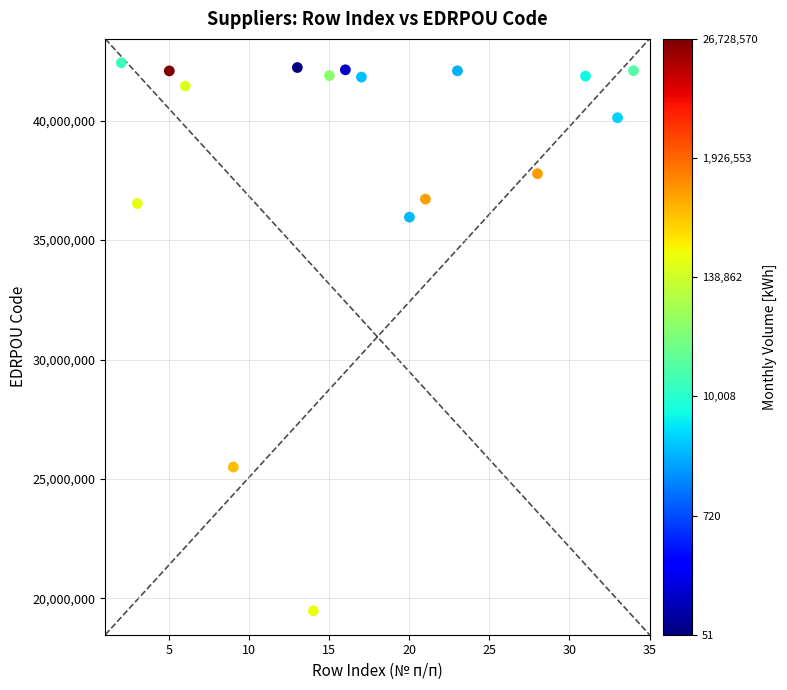

What is the range of X values (max minus min)?

32